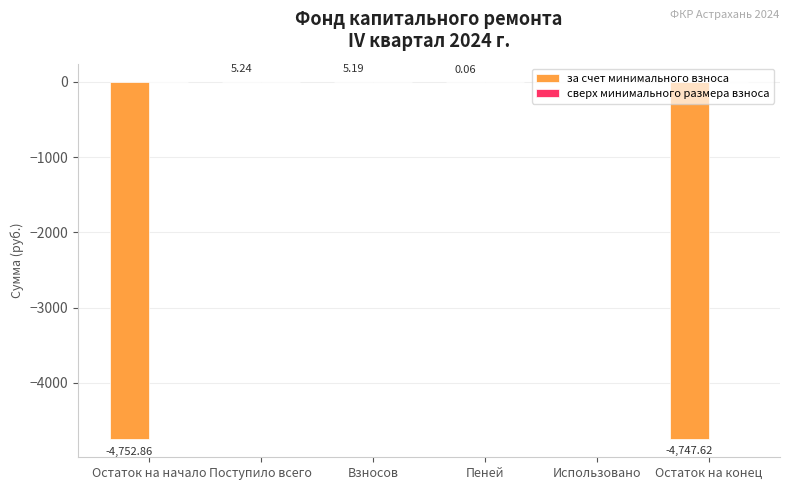

Which has a higher value, Остаток на конец or Поступило всего?

Поступило всего